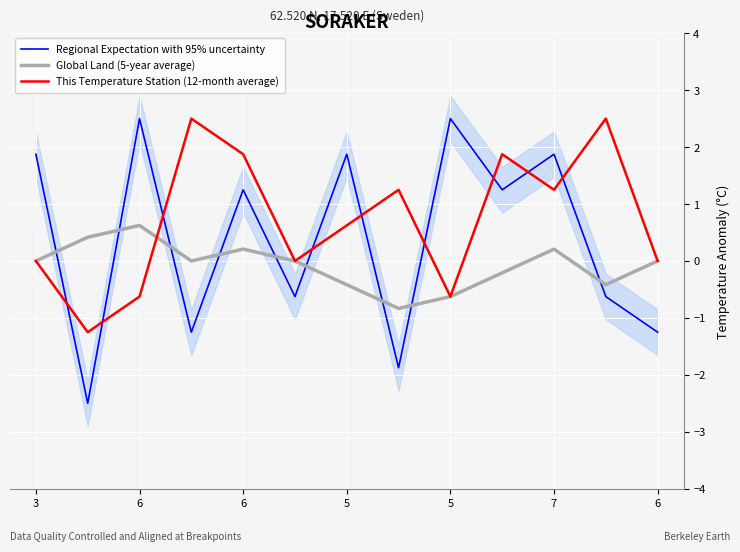

What are all the series names shown in the legend?

Regional Expectation with 95% uncertainty, Global Land (5-year average), This Temperature Station (12-month average)